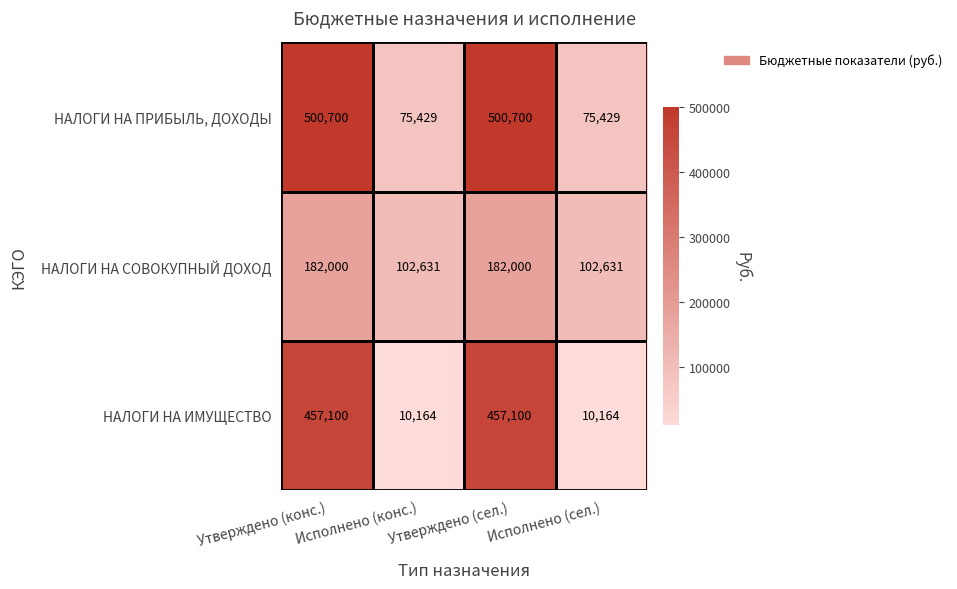

What is the maximum value for НАЛОГИ НА СОВОКУПНЫЙ ДОХОД?

182000